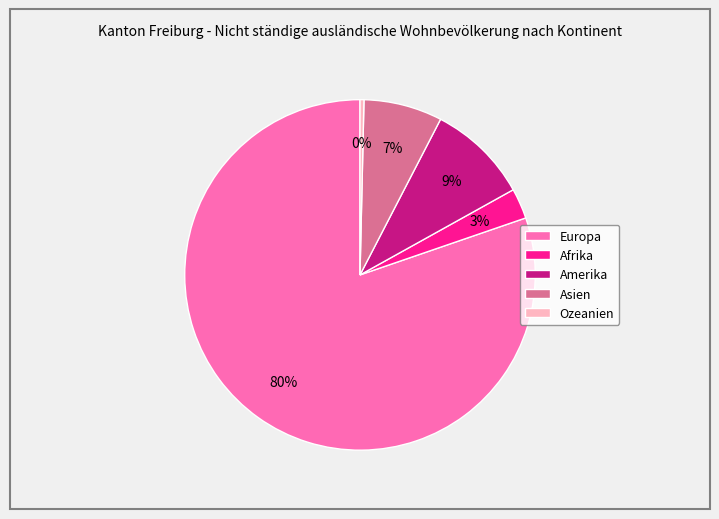

Which has a higher value, Europa or Afrika?

Europa